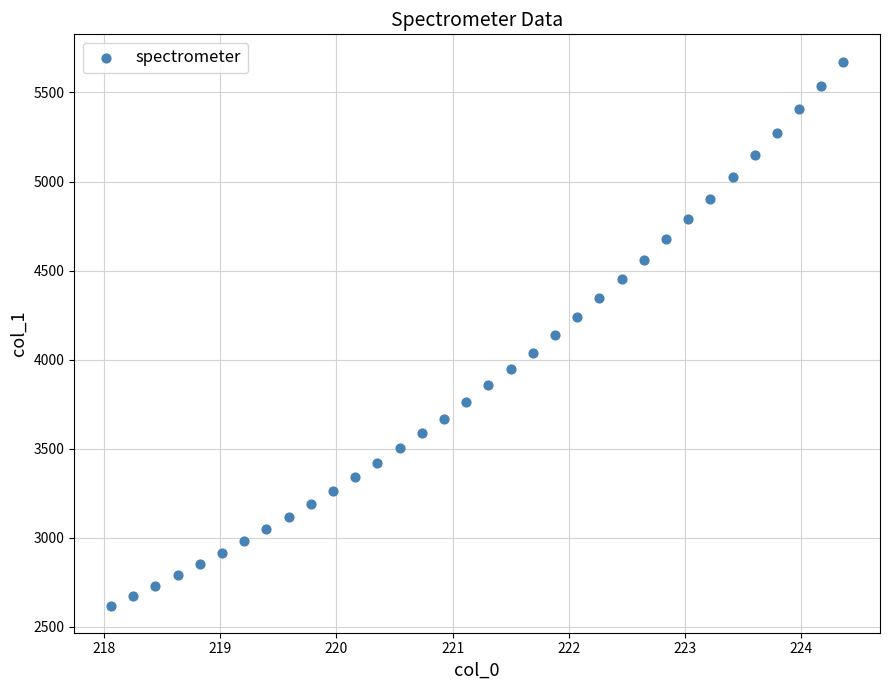

What is the range of X values (max minus min)?

6.3